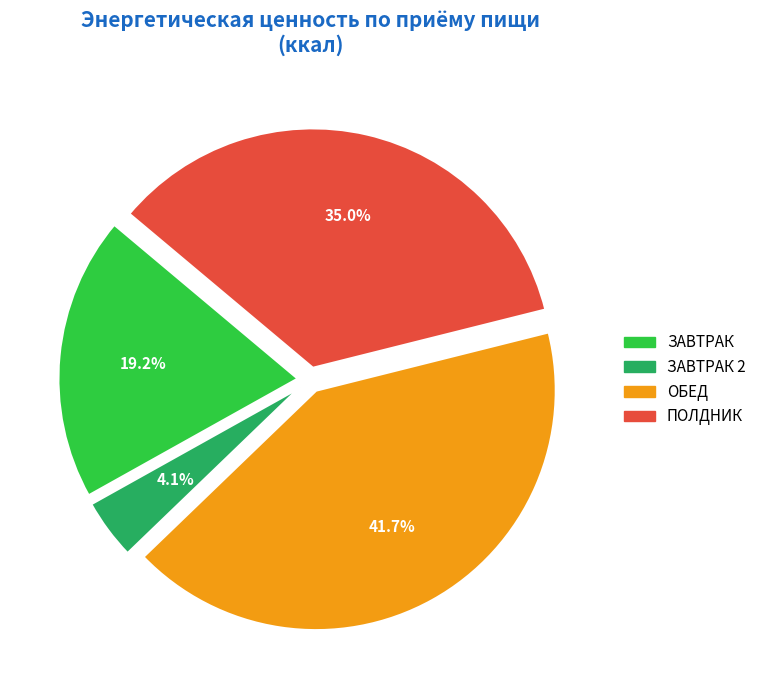

How many segments does this pie chart have?

4